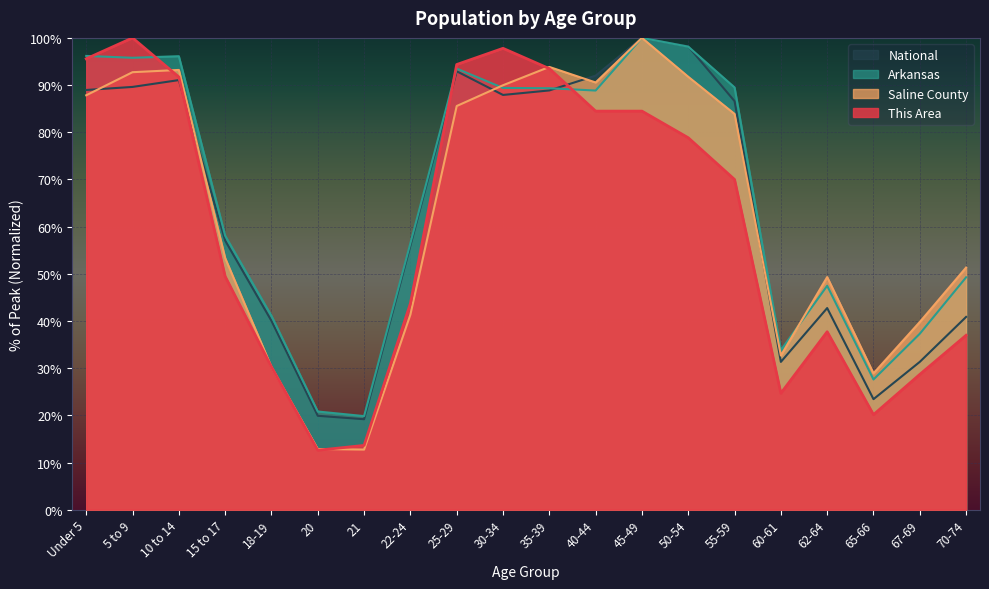

Reading left to right, list all the values displayed in this chart.

This Area: Under 5=95.6	5 to 9=100.0	10 to 14=91.7	15 to 17=49.4	18-19=30.3	20=12.6	21=13.6	22-24=43.7	25-29=94.4	30-34=97.8	35-39=93.5	40-44=84.5	45-49=84.5	50-54=78.8	55-59=70.0	60-61=24.7	62-64=37.7	65-66=20.1	67-69=28.7	70-74=37.0
Saline County: Under 5=87.8	5 to 9=92.7	10 to 14=93.2	15 to 17=53.3	18-19=30.2	20=12.9	21=12.7	22-24=41.3	25-29=85.6	30-34=90.0	35-39=93.8	40-44=90.6	45-49=100.0	50-54=91.8	55-59=83.9	60-61=32.7	62-64=49.3	65-66=28.9	67-69=39.8	70-74=51.3
Arkansas: Under 5=96.2	5 to 9=95.8	10 to 14=96.1	15 to 17=58.1	18-19=41.1	20=20.8	21=19.8	22-24=56.5	25-29=93.5	30-34=89.4	35-39=89.3	40-44=88.8	45-49=100.0	50-54=98.1	55-59=89.5	60-61=33.8	62-64=47.5	65-66=27.6	67-69=37.3	70-74=49.3
National: Under 5=89.0	5 to 9=89.6	10 to 14=91.1	15 to 17=57.0	18-19=40.0	20=19.9	21=19.2	22-24=56.0	25-29=92.9	30-34=87.9	35-39=88.9	40-44=92.0	45-49=100.0	50-54=98.2	55-59=86.6	60-61=31.3	62-64=42.7	65-66=23.4	67-69=31.3	70-74=40.9